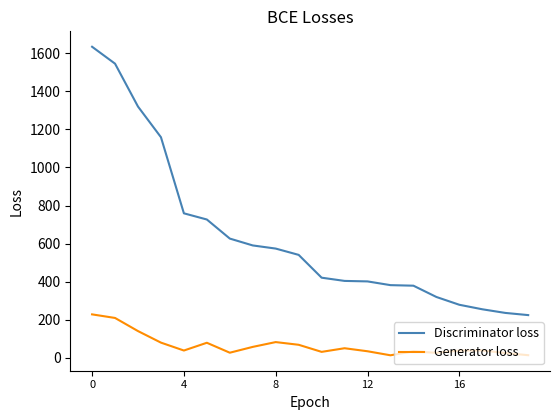

What is the difference between the maximum and minimum values in the Discriminator loss series?

1408.3